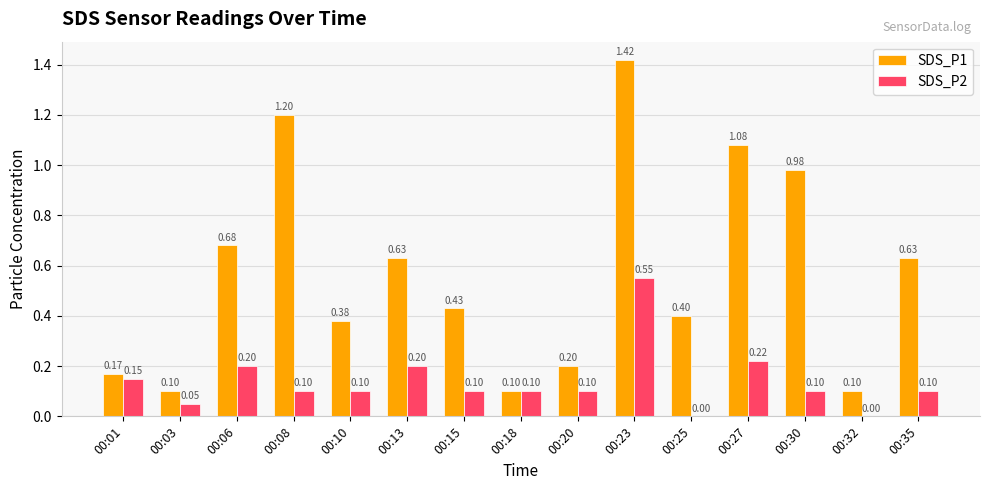

What is the total value across all series at 00:13?

0.8